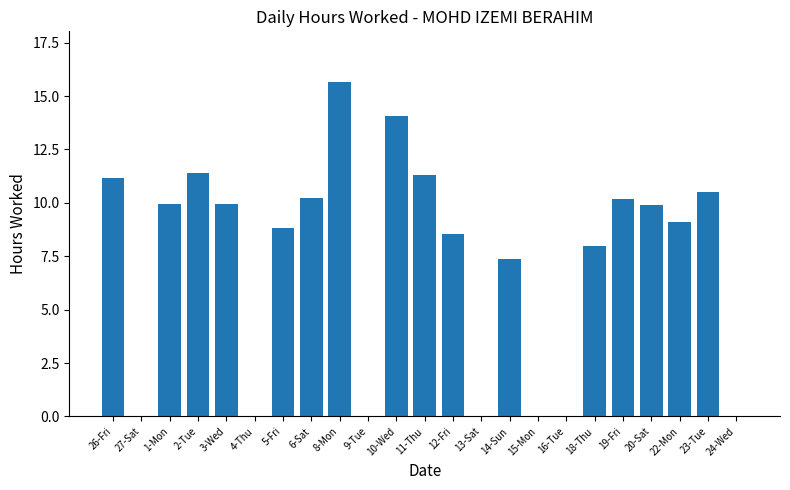

What is the sum of the values at 1-Mon and 19-Fri?

20.1